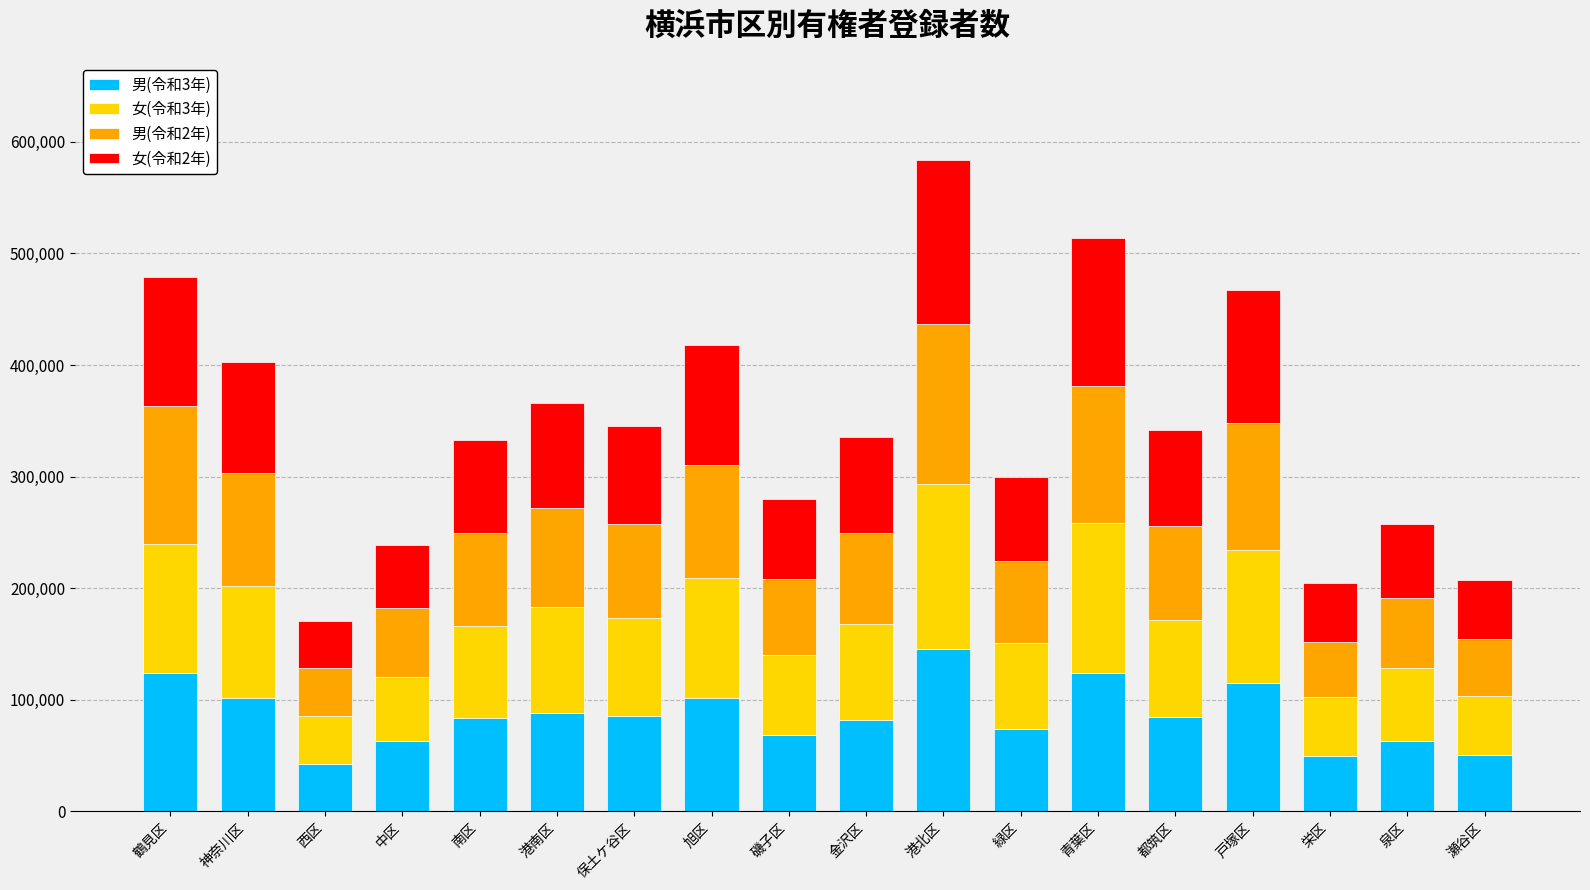

What is the total value across all series at 港南区?

365891